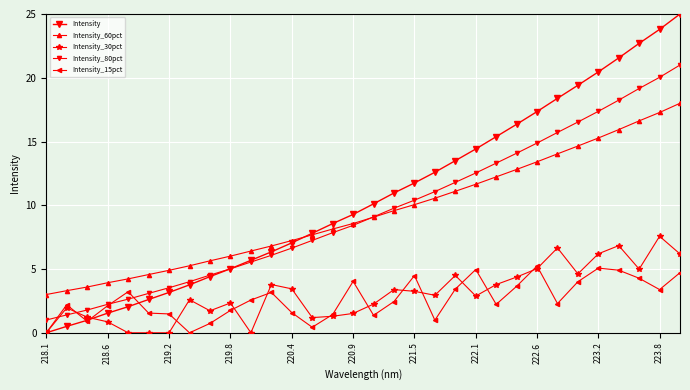

Reading right to left, what are all the values shown in this chart?

Intensity: 25.0	23.8	22.7	21.6	20.5	19.4	18.4	17.3	16.4	15.4	14.4	13.5	12.6	11.7	11.0	10.1	9.3	8.6	7.8	7.1	6.3	5.7	5.0	4.4	3.8	3.2	2.6	2.0	1.5	1.0	0.5	0.0
Intensity_60pct: 18.0	17.3	16.6	15.9	15.3	14.6	14.0	13.4	12.8	12.2	11.6	11.1	10.6	10.0	9.6	9.1	8.6	8.1	7.7	7.2	6.8	6.4	6.0	5.6	5.3	4.9	4.6	4.2	3.9	3.6	3.3	3.0
Intensity_30pct: 6.2	7.6	5.0	6.8	6.2	4.6	6.7	5.0	4.4	3.8	2.9	4.5	2.9	3.3	3.4	2.3	1.5	1.3	1.2	3.4	3.8	0.0	2.3	1.7	2.6	0.0	0.0	0.0	0.9	1.2	2.0	0.0
Intensity_80pct: 21.0	20.0	19.2	18.2	17.4	16.5	15.7	14.9	14.1	13.3	12.5	11.8	11.1	10.4	9.8	9.1	8.4	7.9	7.2	6.6	6.1	5.5	5.0	4.5	4.0	3.5	3.1	2.6	2.2	1.8	1.4	1.0
Intensity_15pct: 4.7	3.4	4.3	4.9	5.1	4.0	2.3	5.2	3.6	2.2	5.0	3.4	1.0	4.5	2.5	1.4	4.0	1.4	0.4	1.6	3.2	2.6	1.8	0.7	0.0	1.5	1.5	3.2	2.1	0.9	2.2	0.0